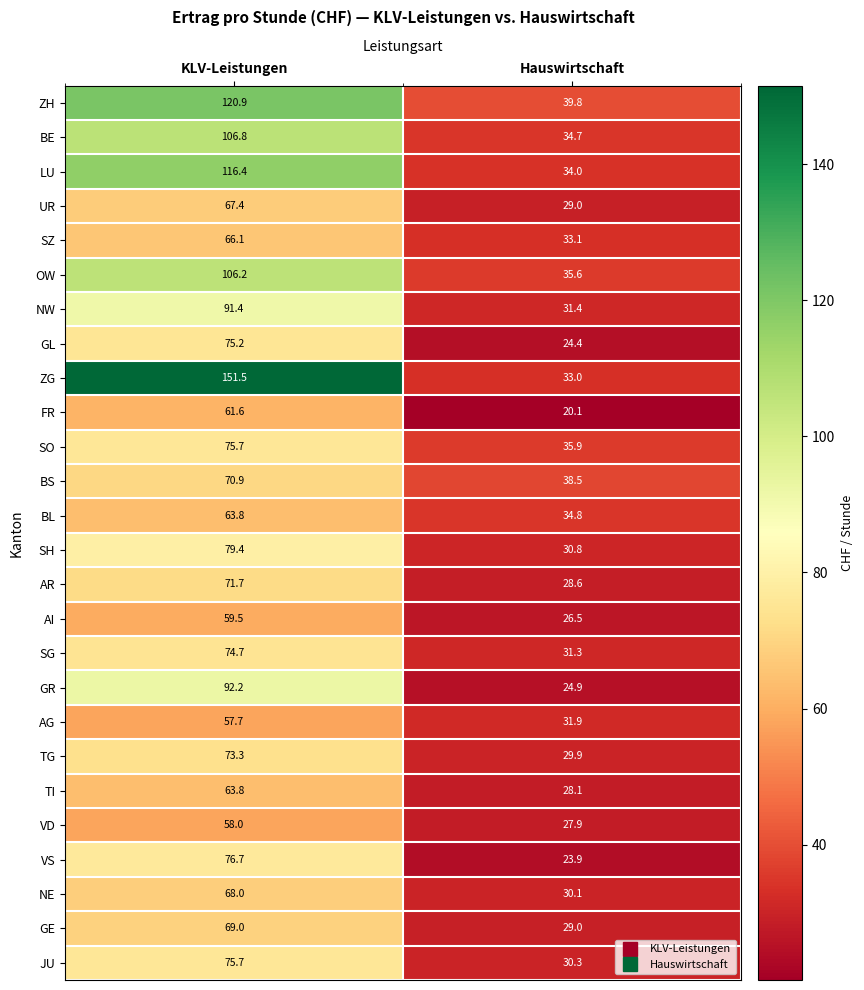

Which series has the largest total across all categories?

ZG